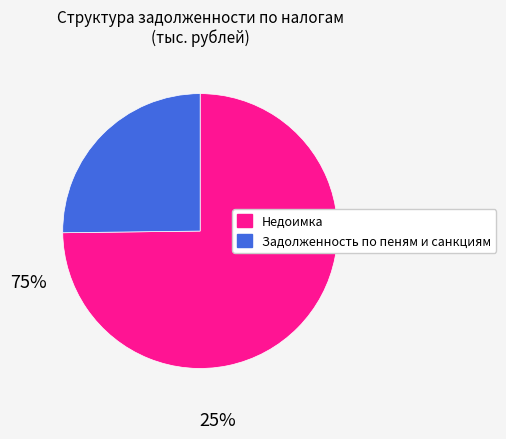

Which slice represents more than half of the pie?

Недоимка